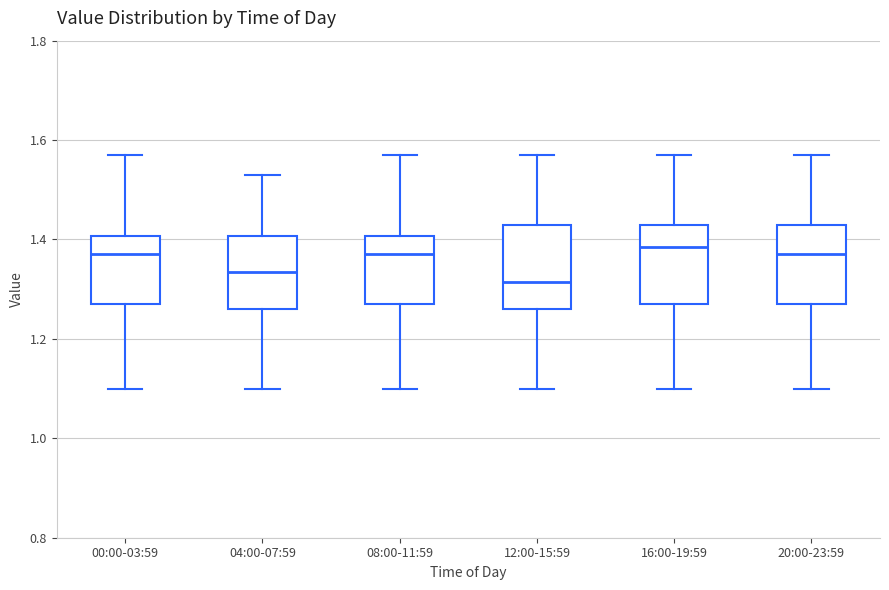

Reading left to right, transcribe this box plot: for each box, give where its median line is, the range the box spans, and where its two whiskers end, as read against the y-axis. The values are not printed on the chart, so give them approximately, as read against the axis.

00:00-03:59: median 1.38, box 1.28 to 1.40, whiskers 1.10 to 1.58
04:00-07:59: median 1.34, box 1.26 to 1.40, whiskers 1.10 to 1.54
08:00-11:59: median 1.38, box 1.28 to 1.40, whiskers 1.10 to 1.58
12:00-15:59: median 1.32, box 1.26 to 1.44, whiskers 1.10 to 1.58
16:00-19:59: median 1.38, box 1.28 to 1.44, whiskers 1.10 to 1.58
20:00-23:59: median 1.38, box 1.28 to 1.44, whiskers 1.10 to 1.58